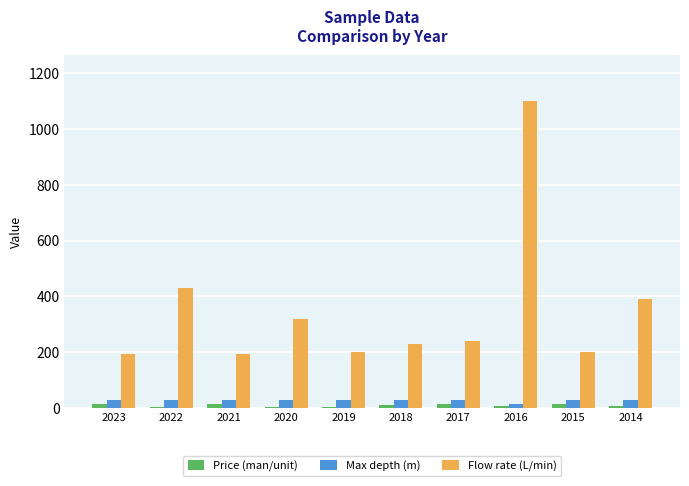

Is it true that Flow rate (L/min) equals 160.6 at 2022?

False